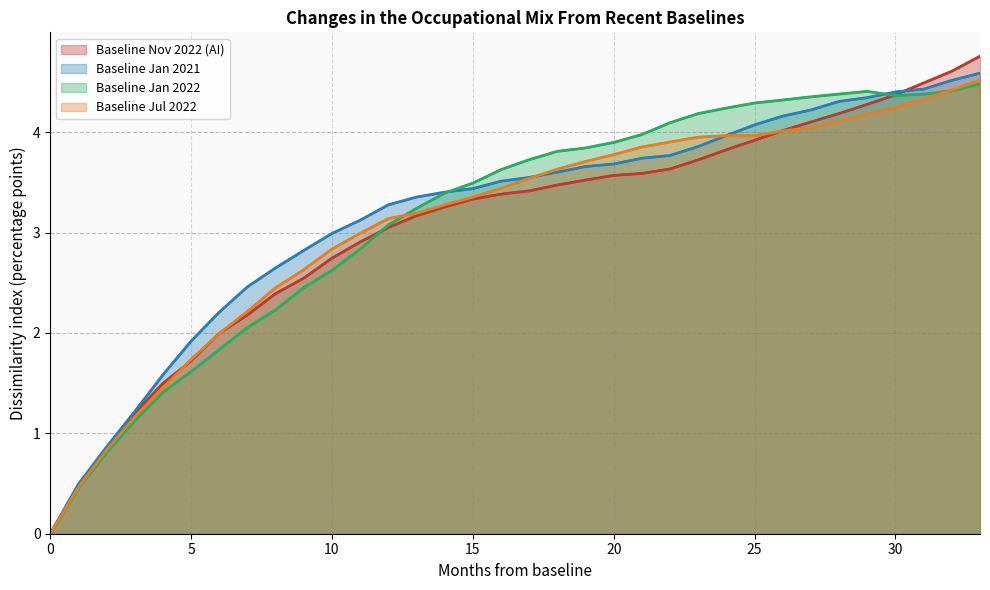

At which category does the chart reach its peak across all series?

33